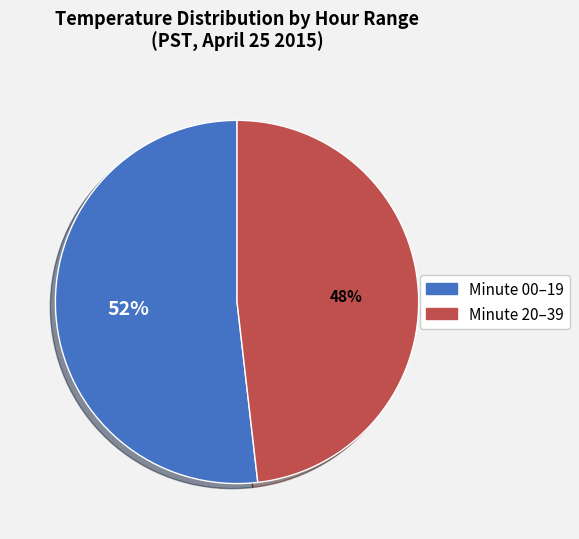

Is there any slice that represents more than half of the pie?

Yes